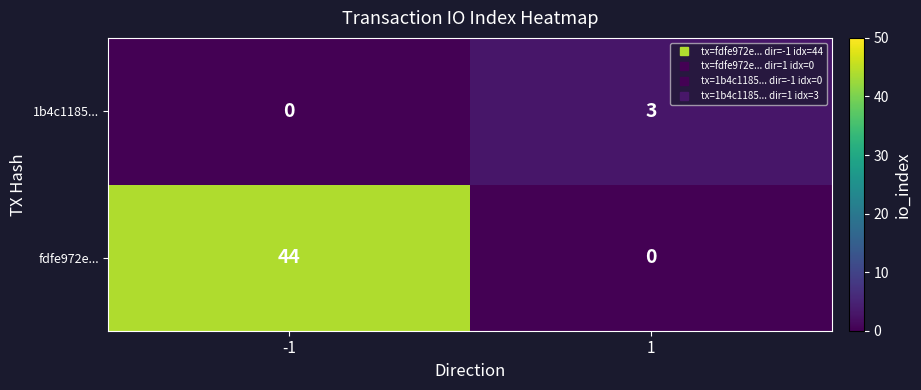

How many values in the 1b4c1185... series are below 3?

1